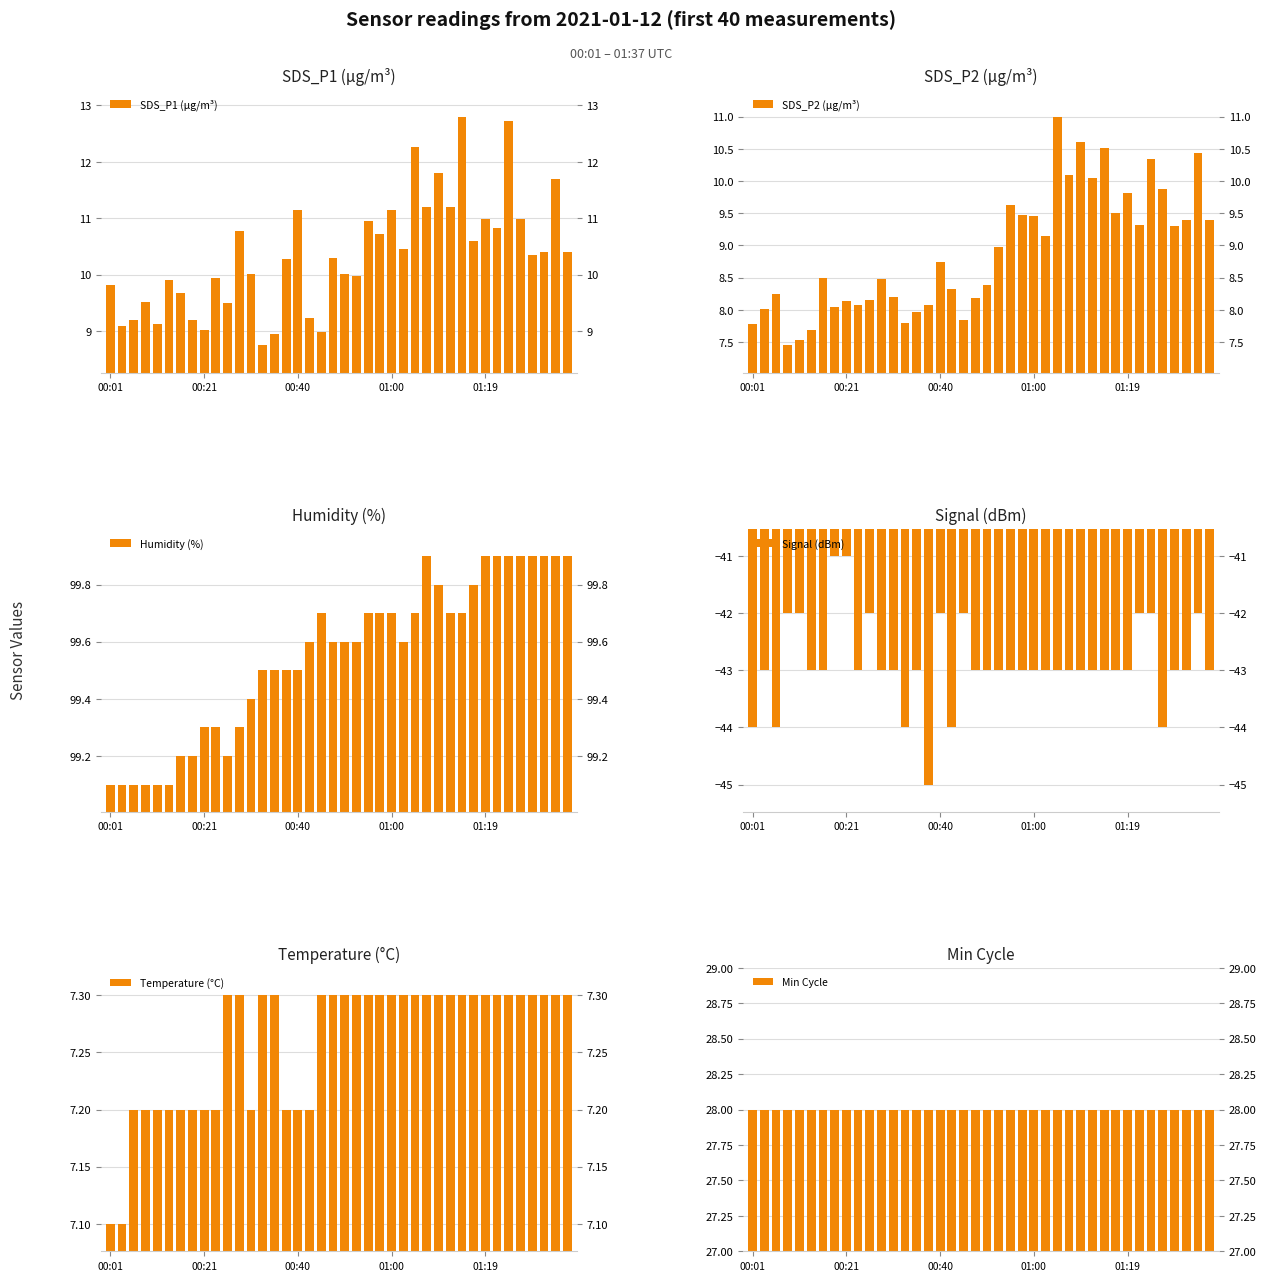

At which category is the sum across all series the highest?

34